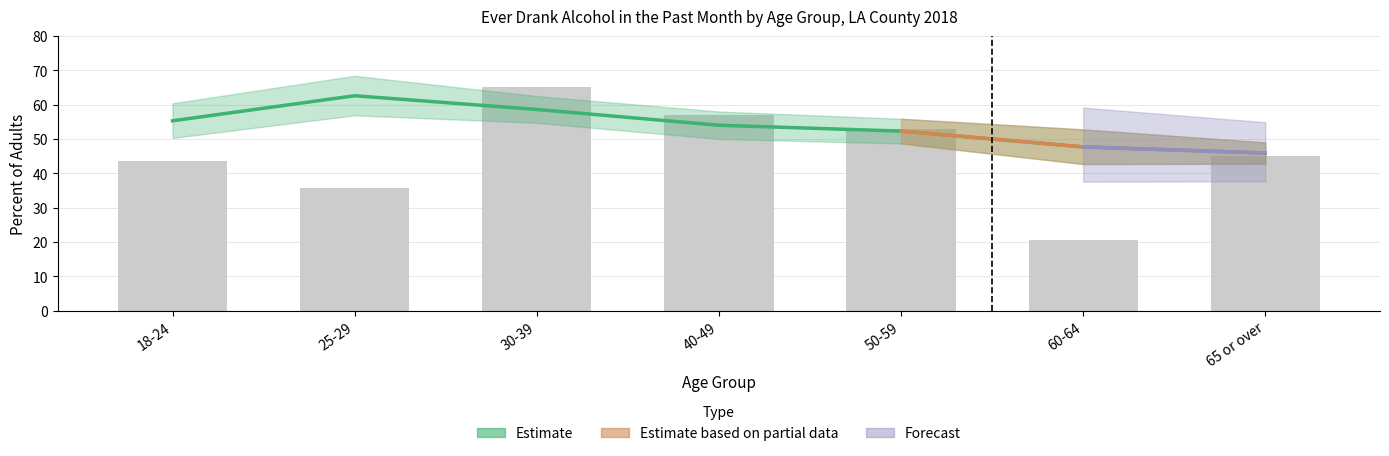

Is it true that the value at 50-59 is 27.4?

False